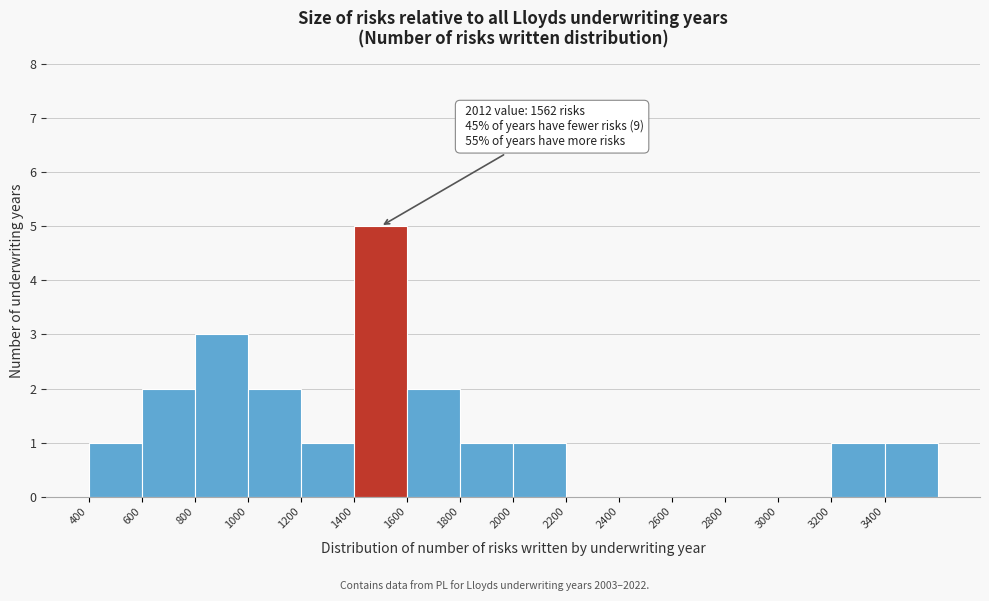

Over which range of the x-axis is the bar tallest?

1400 to 1600